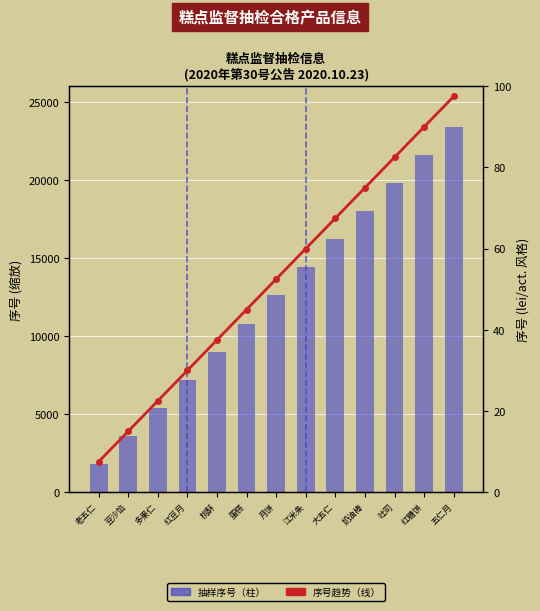

What is the difference between the second highest and second lowest values in the 抽样编号序号 series?

75.0